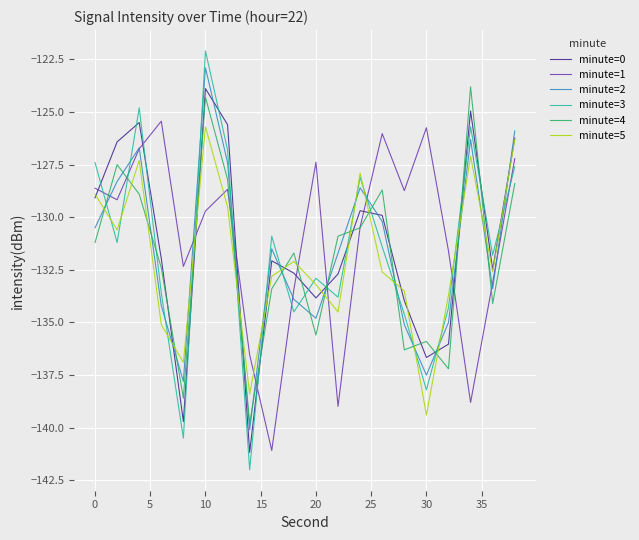

Does the chart display data point markers on the line(s)?

No